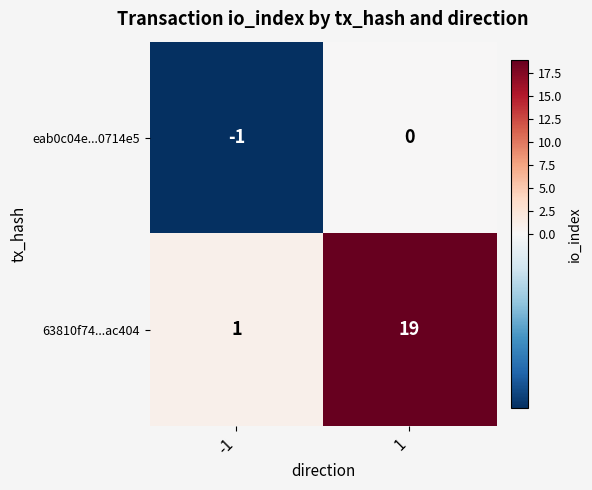

True or false: 63810f74...ac404 has a value of 27 at 1.

False